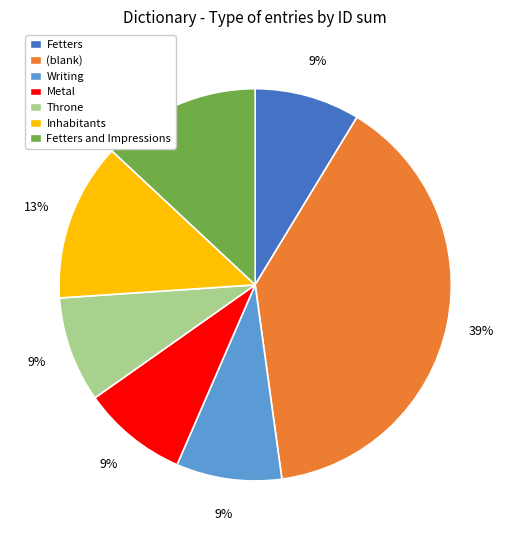

Is Throne the majority of the pie?

No